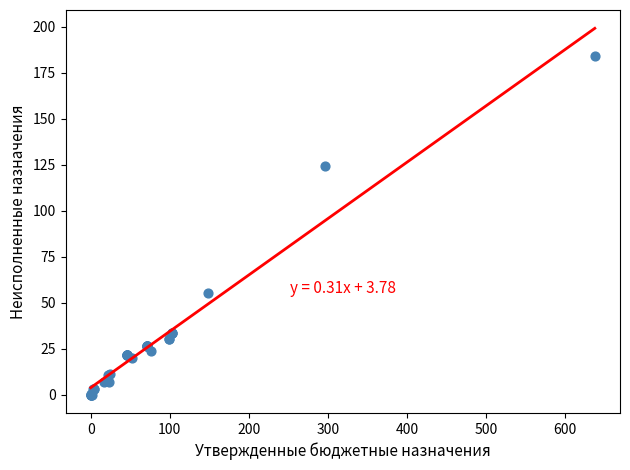

What Y value in the scatter plot is closest to 92?

124.4